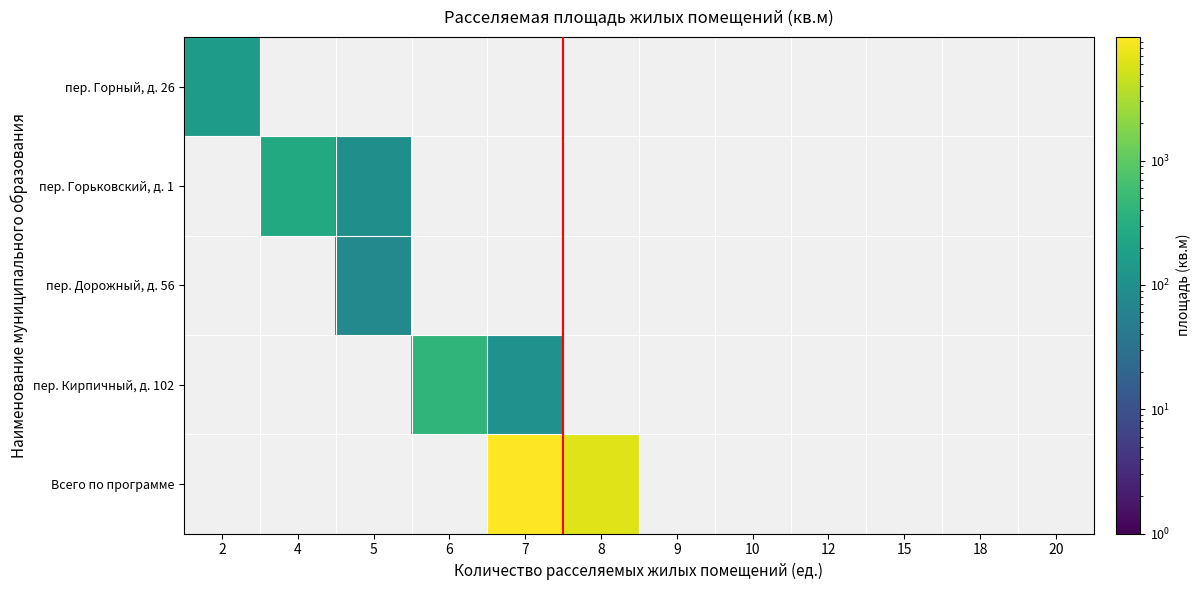

Which has a higher value, 8 or 20?

8